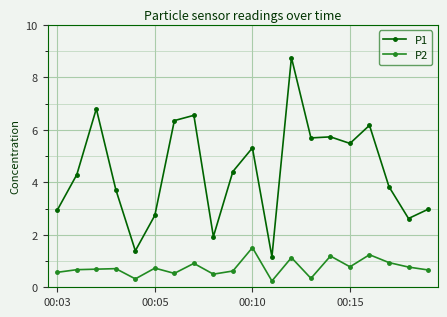

Which series has the widest spread of values?

P1